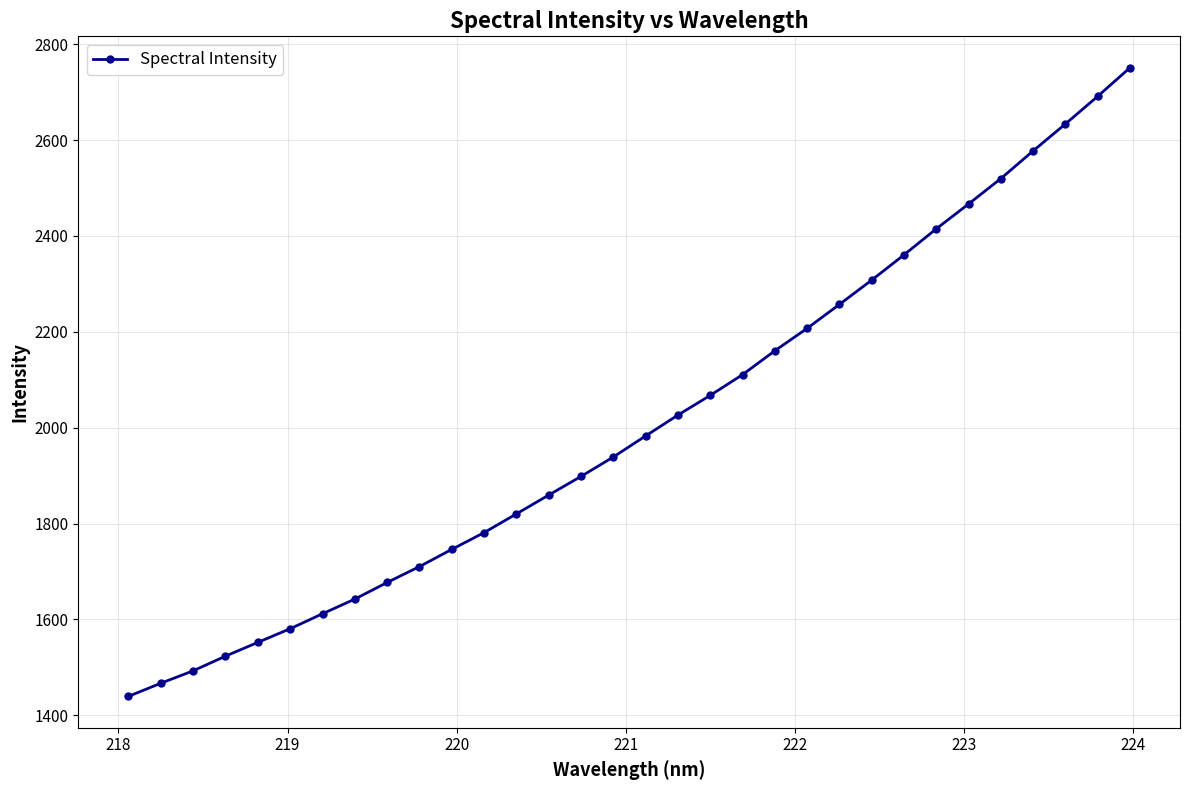

What is the value of the 17th point from the left?

1982.9